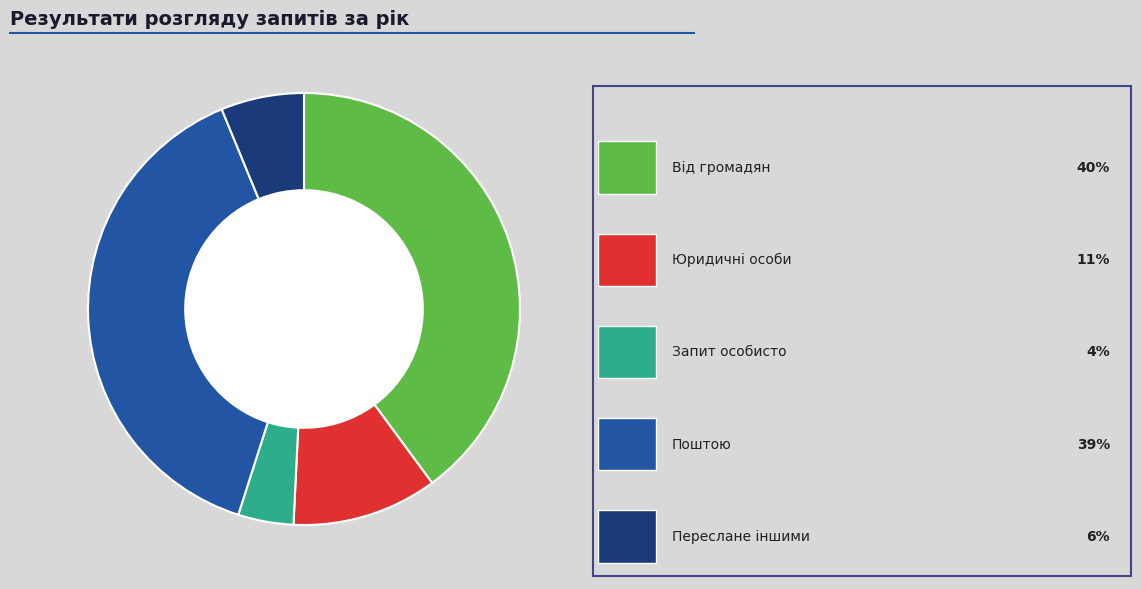

Does any single category account for the majority?

No